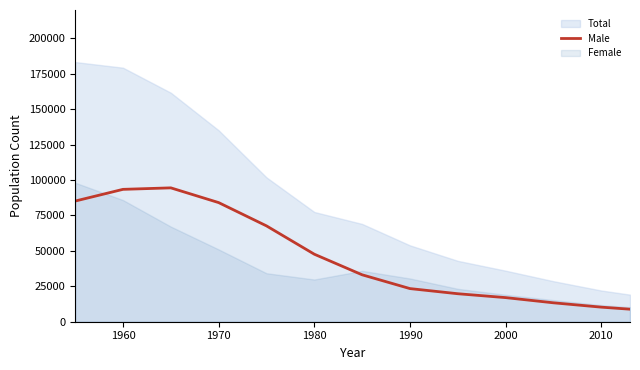

The value at 1980 is 19462. True or false?

False